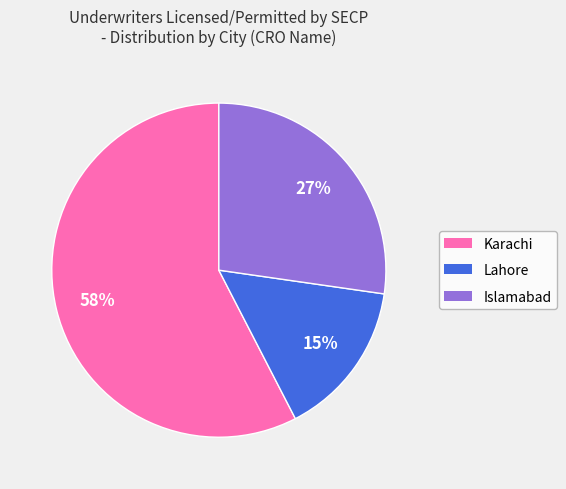

Between Lahore and Karachi, which is larger?

Karachi